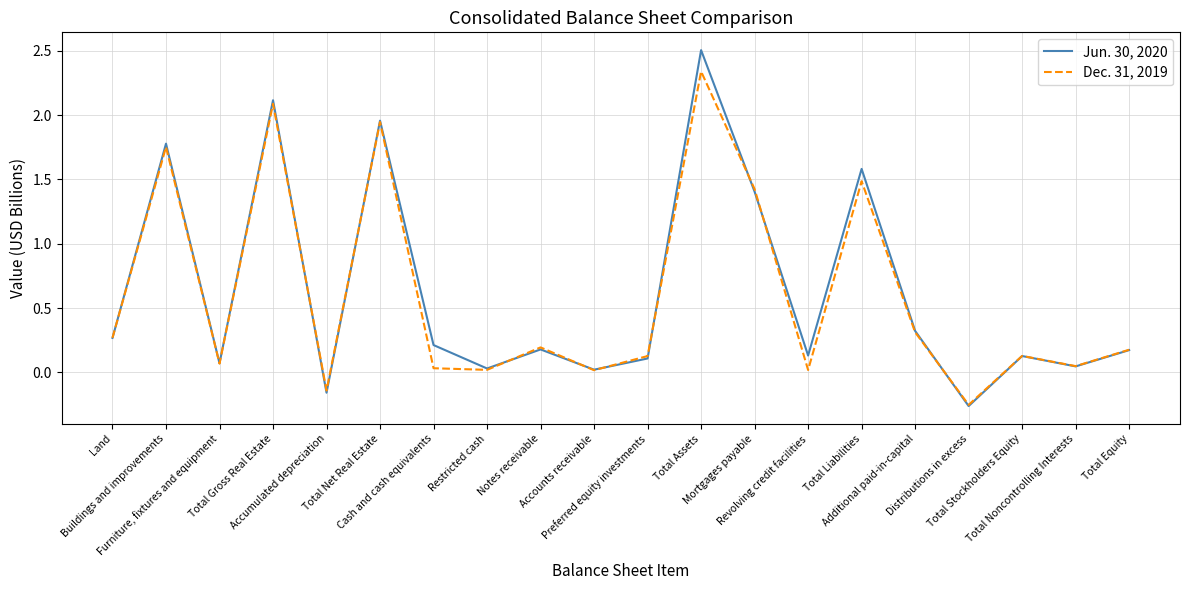

At how many categories does at least one series exceed 1?

6